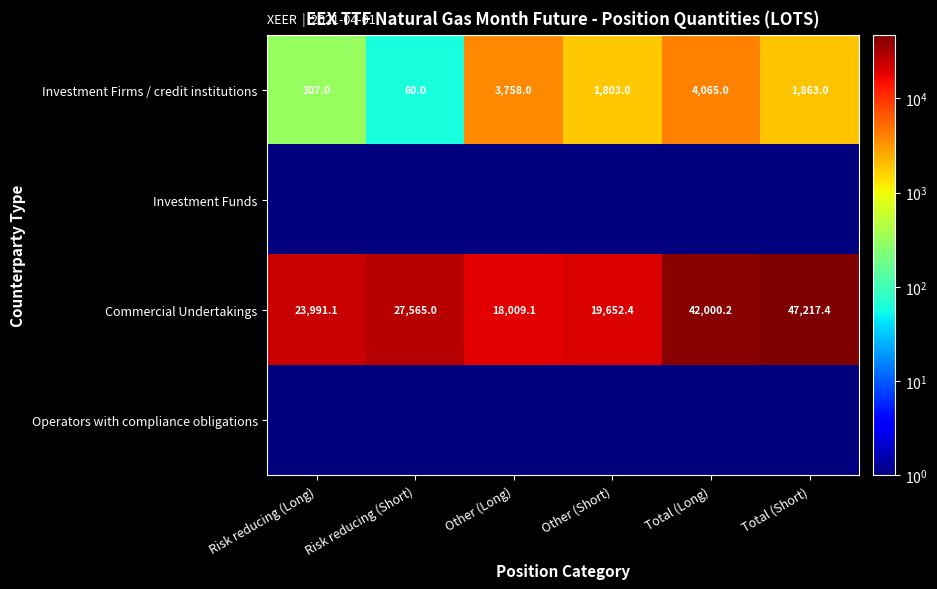

The Investment Firms / credit institutions series shows 1863.0 at Total (Short). True or false?

True